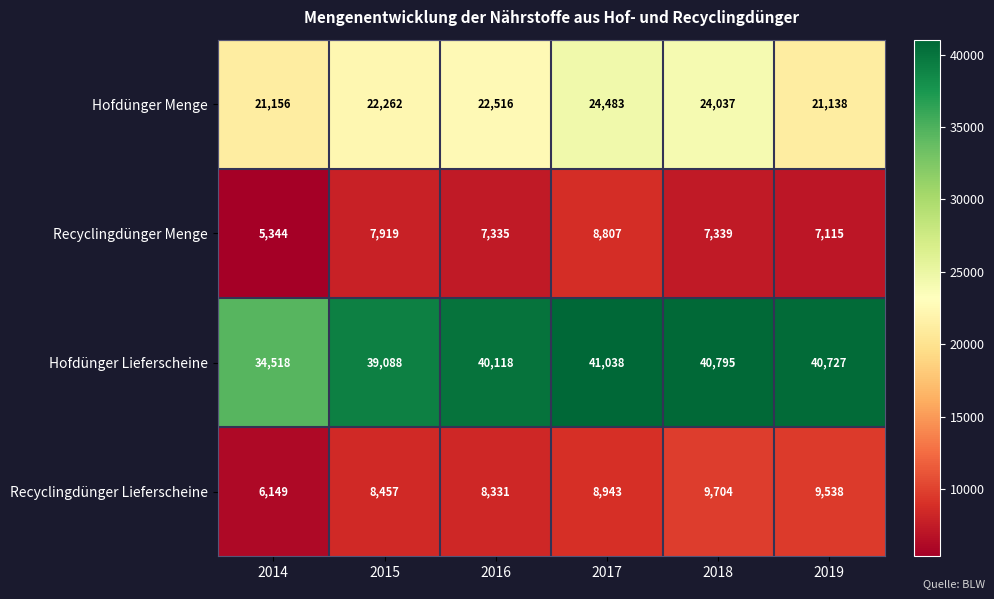

True or false: Recyclingdünger Lieferscheine has a value of 8457 at 2015.

True